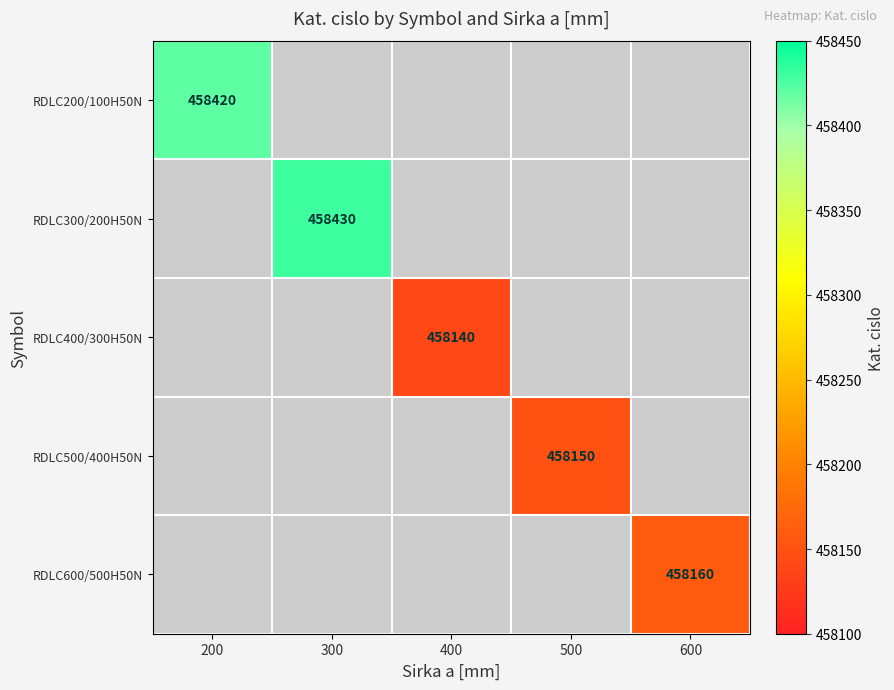

Is it true that RDLC400/300H50N equals 458140 at 400?

True